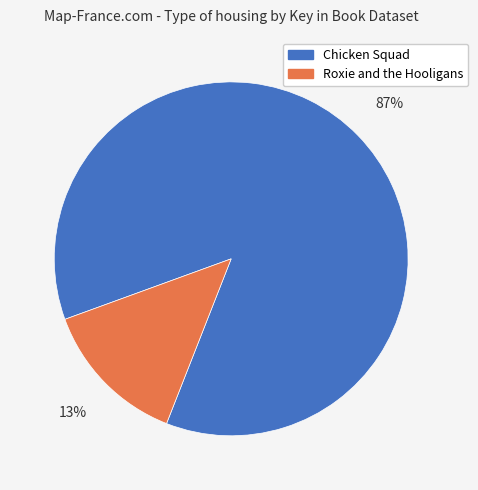

Is there any slice that represents more than half of the pie?

Yes